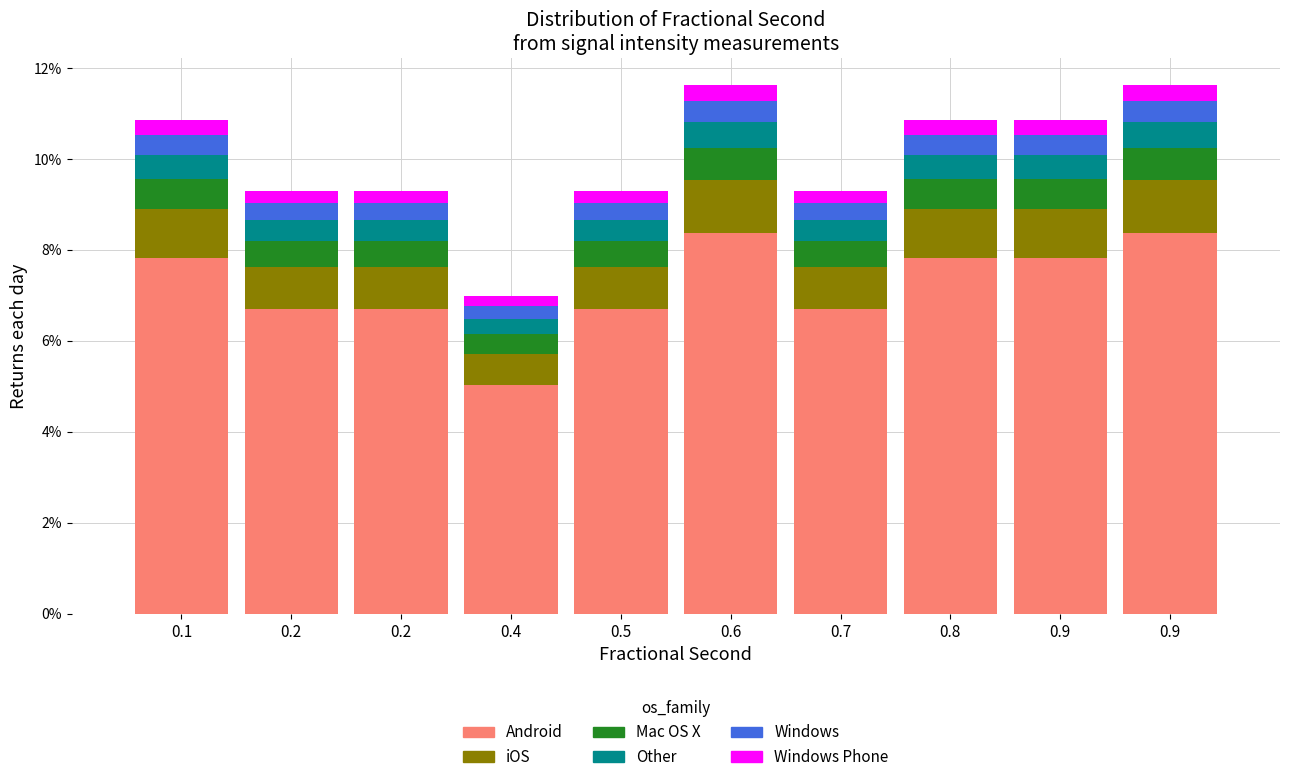

Does the chart contain any negative values?

No